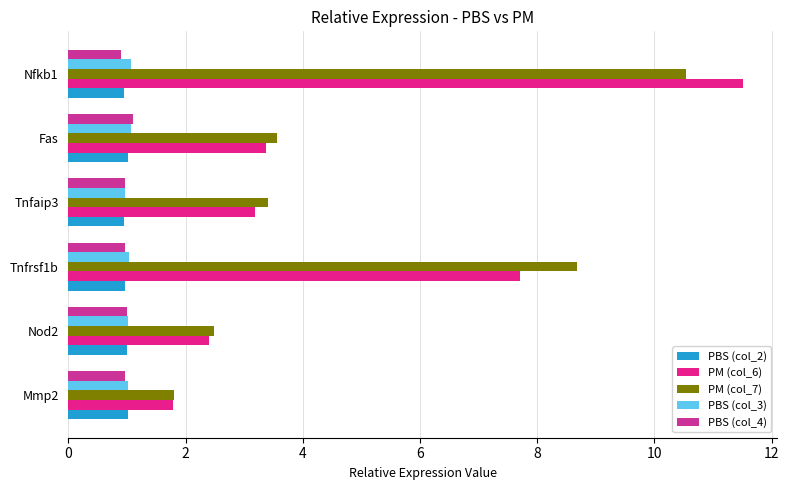

What are all the series names shown in the legend?

PBS (col_2), PM (col_6), PM (col_7), PBS (col_3), PBS (col_4)